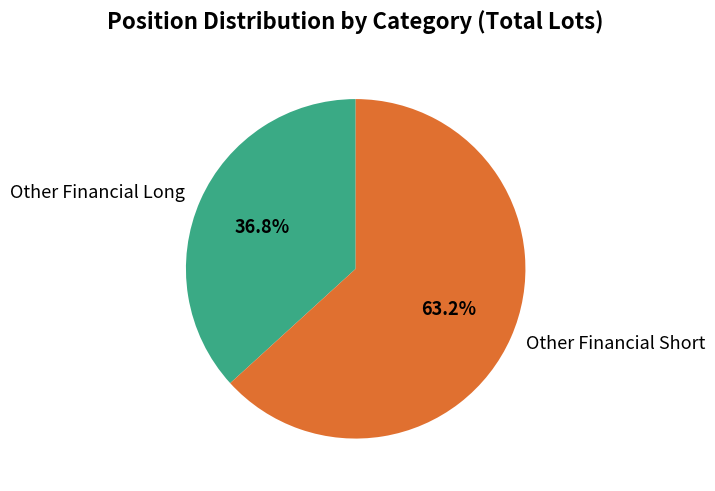

Which slice represents more than half of the pie?

Other Financial Short